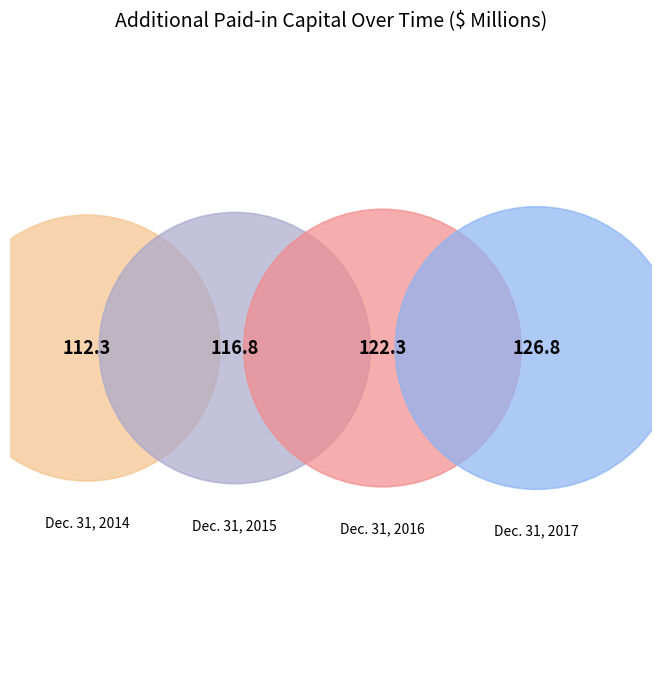

What percentage is the Dec. 31, 2015 slice, to the nearest percent?

24%